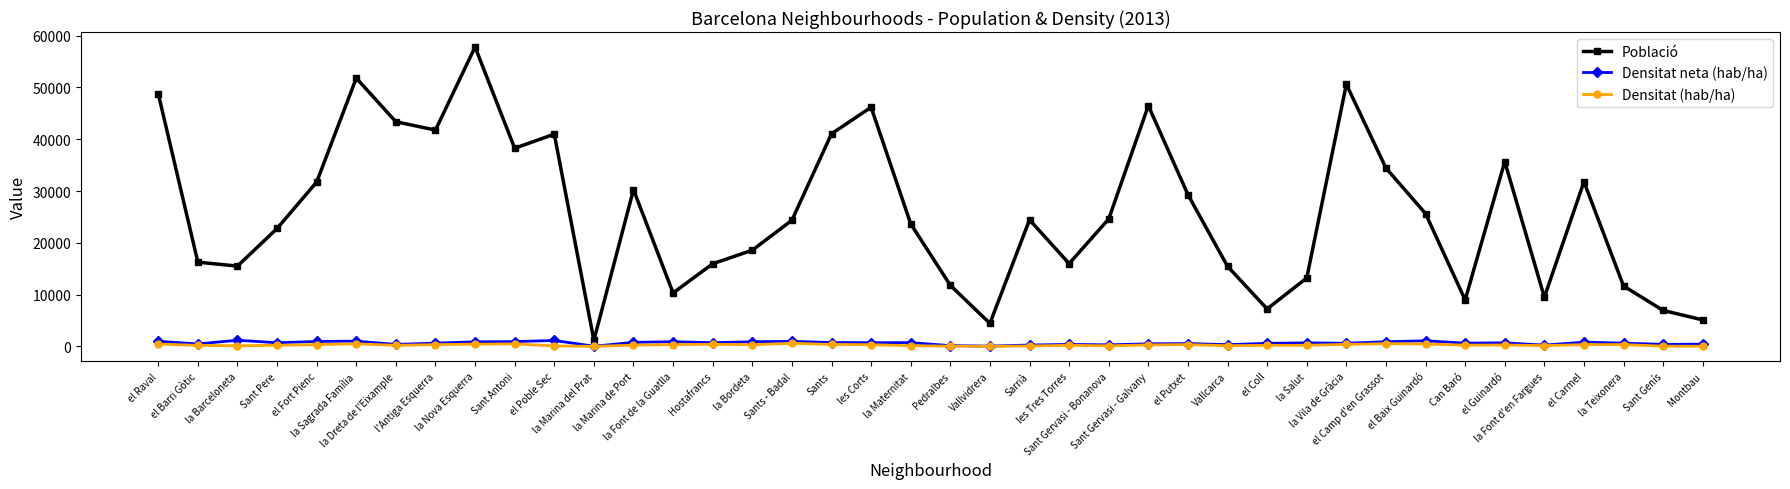

What is the sum of all Població values?

1033927